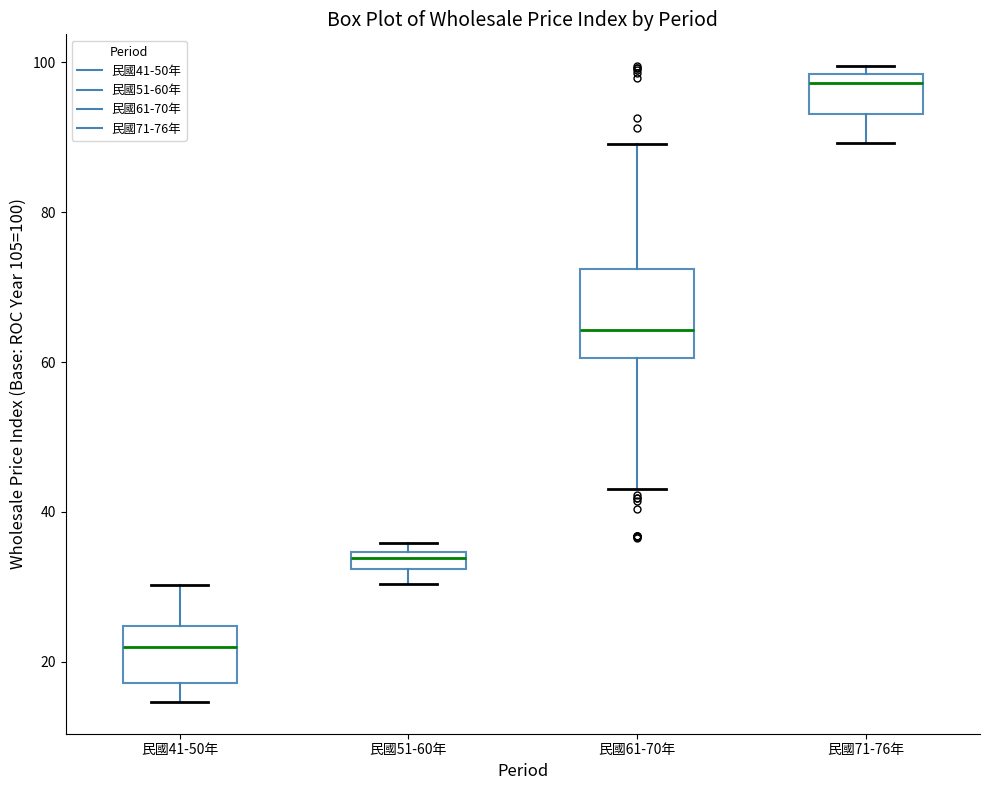

Where does the median line of the box for 民國61-70年 sit on the y-axis? The values are not printed on the chart, so give them approximately, as read against the axis.

64